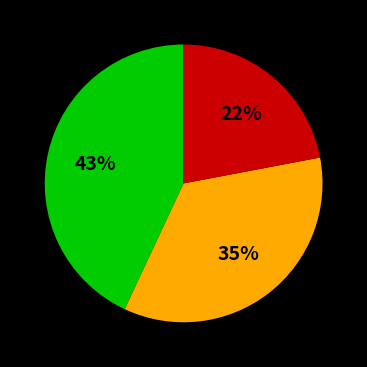

To the nearest percent, what is the difference between the largest and smallest slice percentages?

21%